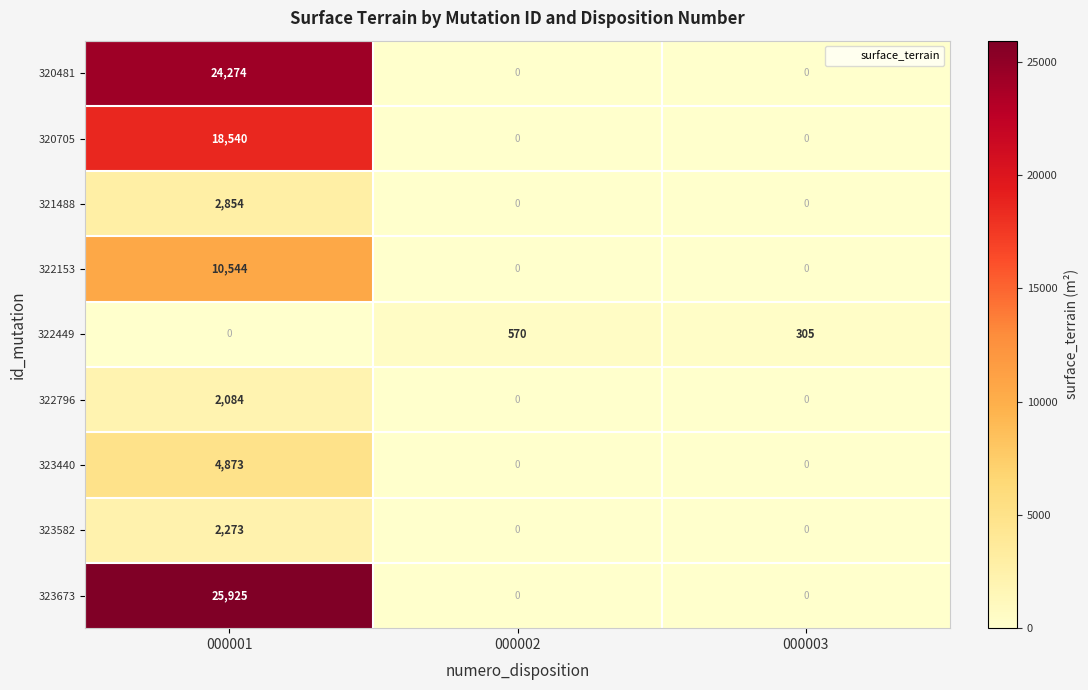

List the series in order of their peak value, lowest first.

322449, 322796, 323582, 321488, 323440, 322153, 320705, 320481, 323673